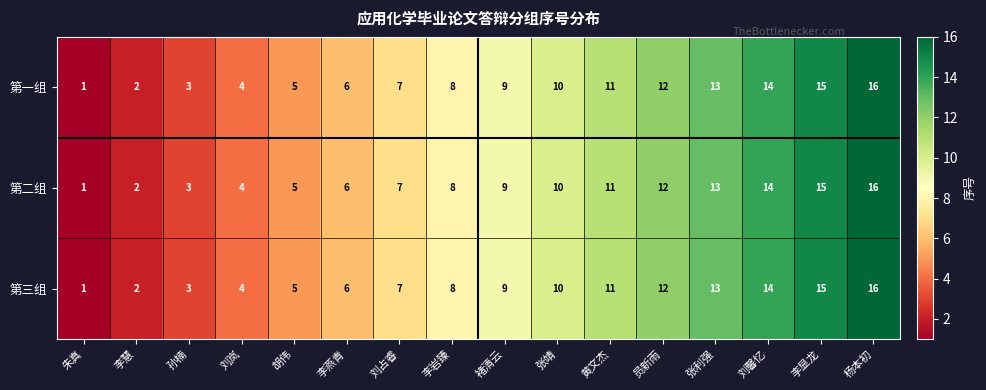

At which category does the chart reach its minimum across all series?

朱真